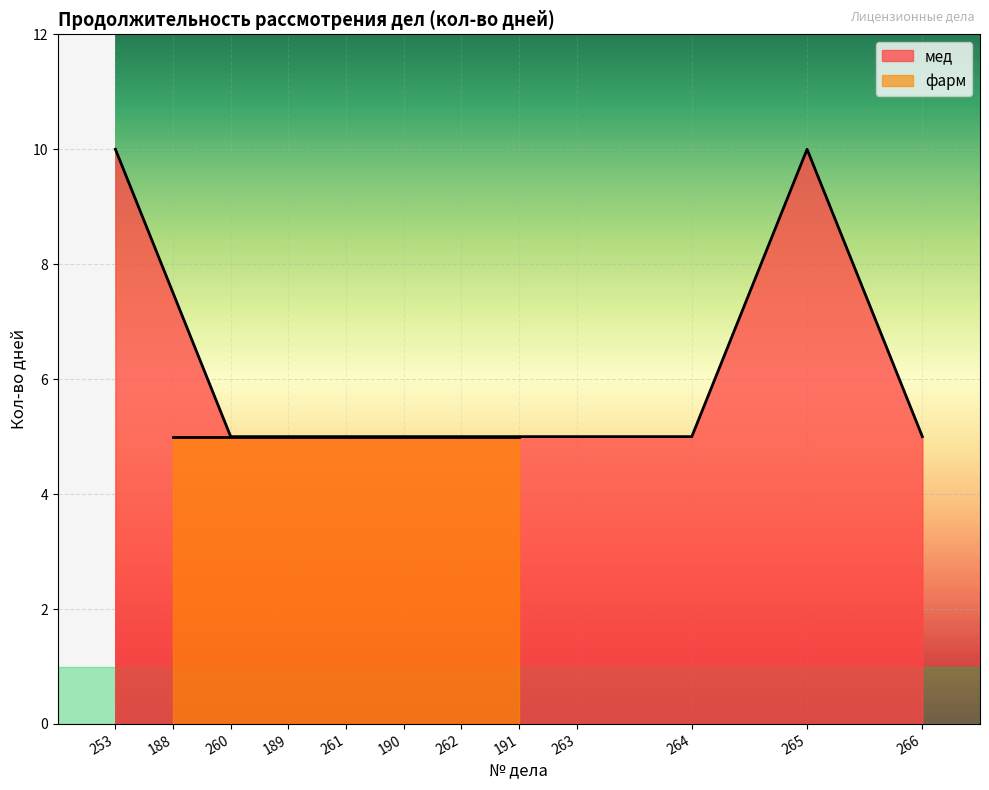

At which label is the value closest to 7?

260